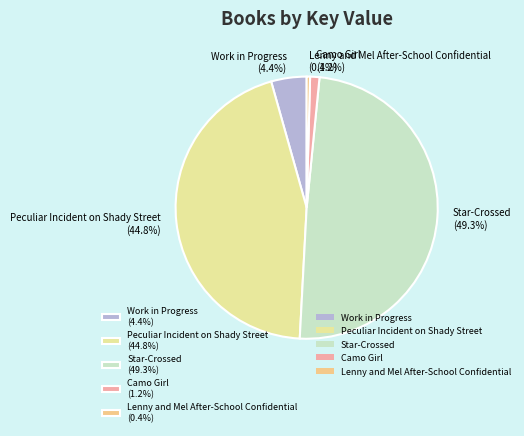

Between Star-Crossed (49.3%) and Lenny and Mel After-School Confidential (0.4%), which is larger?

Star-Crossed (49.3%)